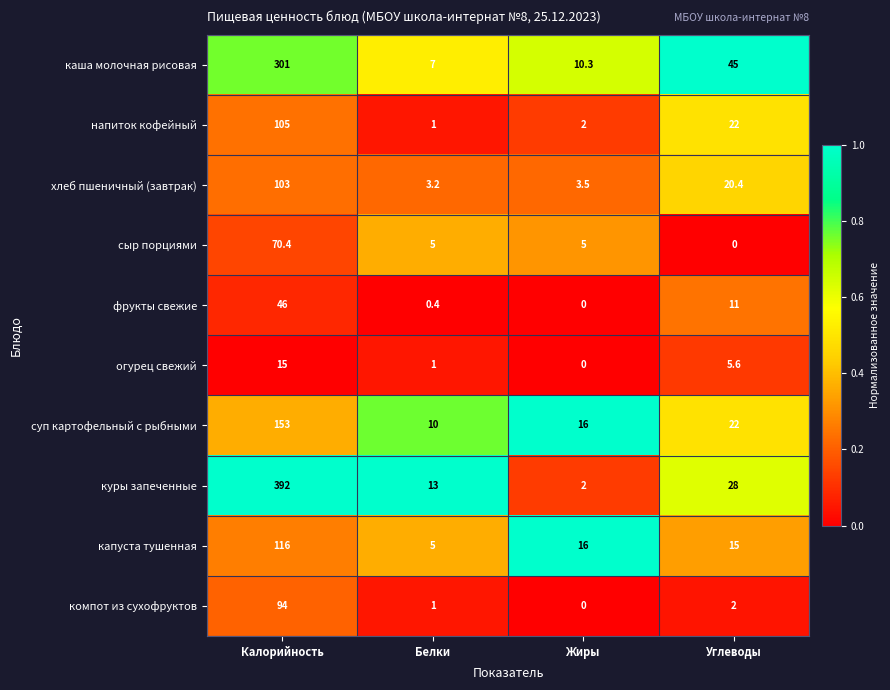

Between Калорийность and Углеводы, which series saw the biggest shift?

куры запеченные